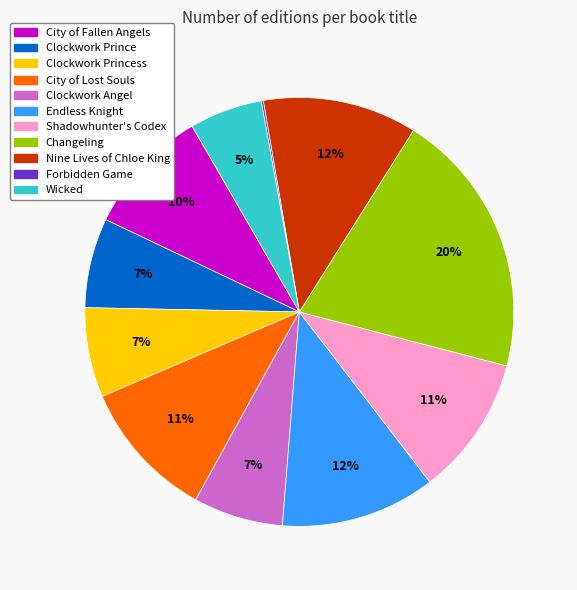

Is there a majority slice in this chart?

No